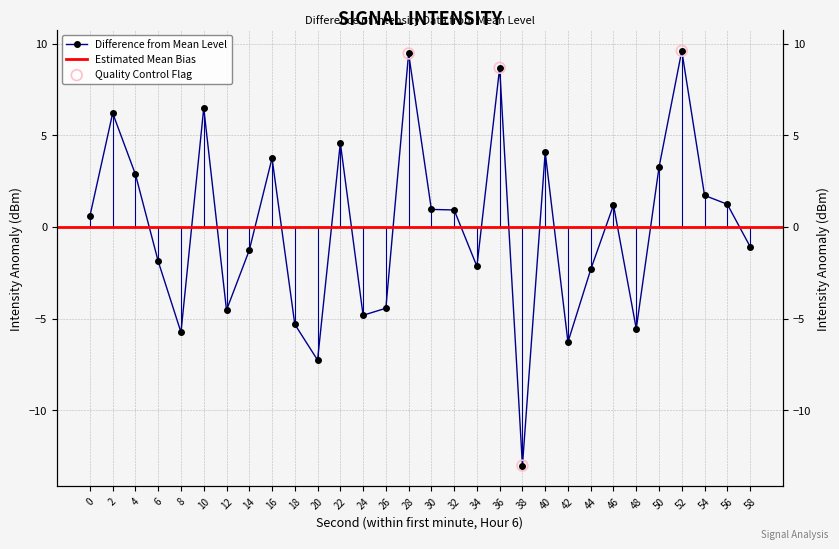

What is the ratio of the value at 46 to the value at 4?

0.4